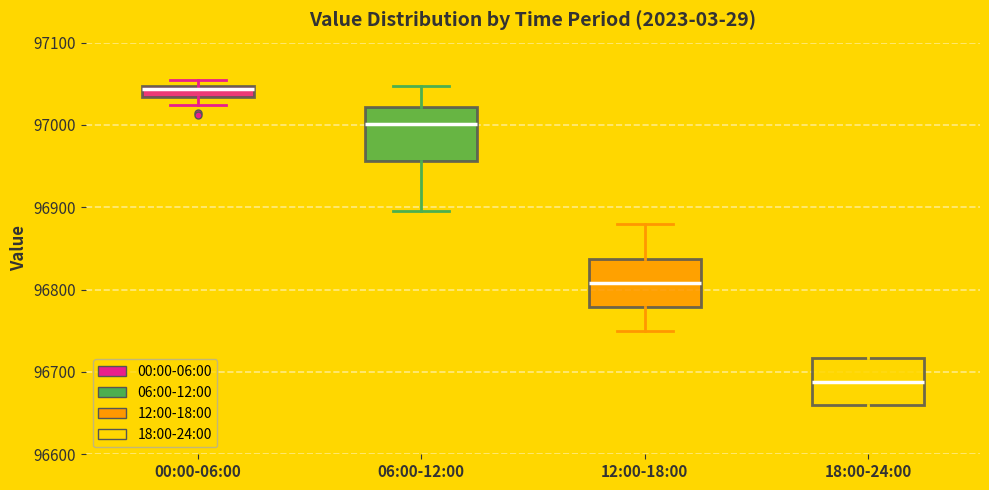

Which box's median line is the highest?

00:00-06:00